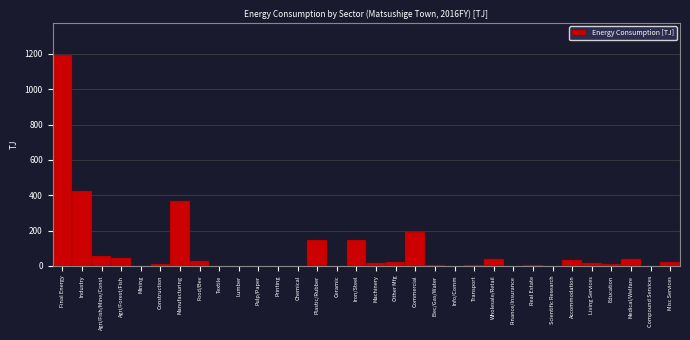

What is the sum of all values?

2837.1